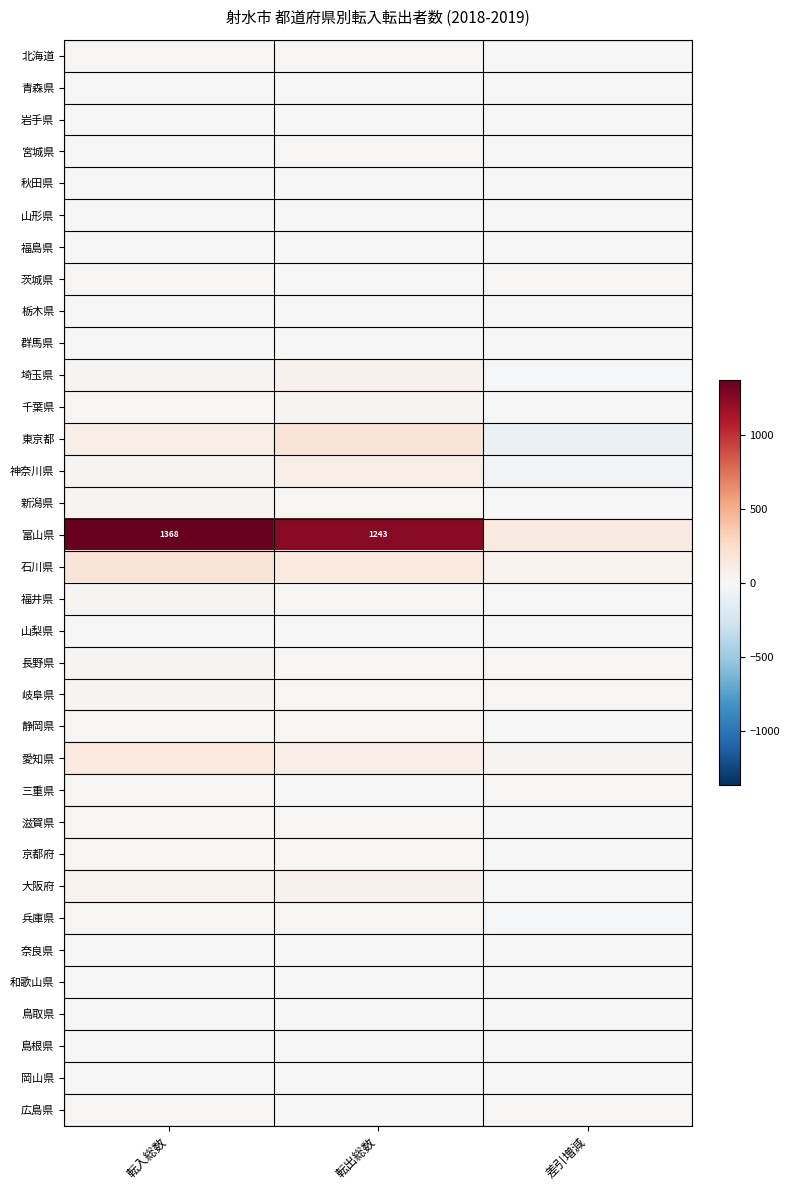

At which category is the sum across all series the highest?

転入総数